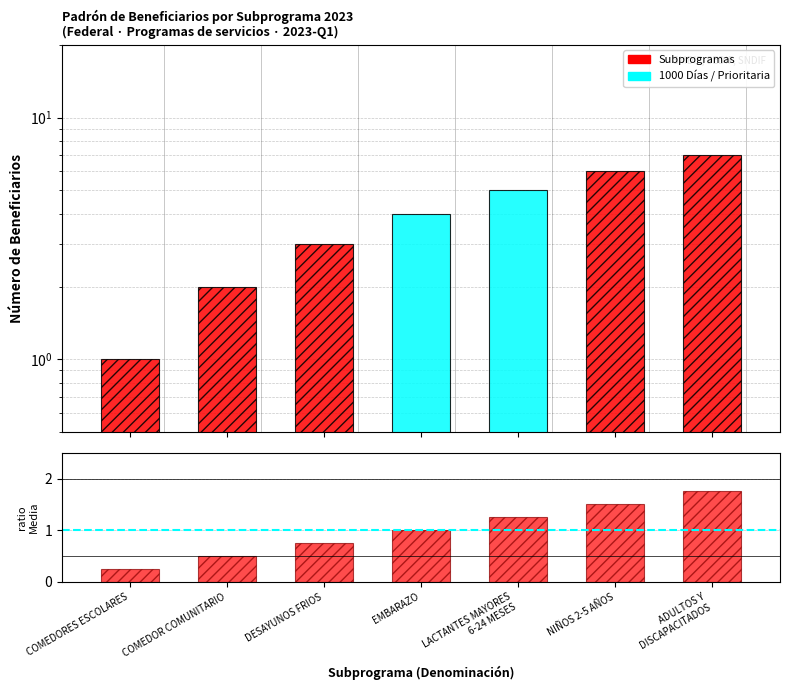

At which category does the chart reach its peak across all series?

ADULTOS Y
DISCAPACITADOS